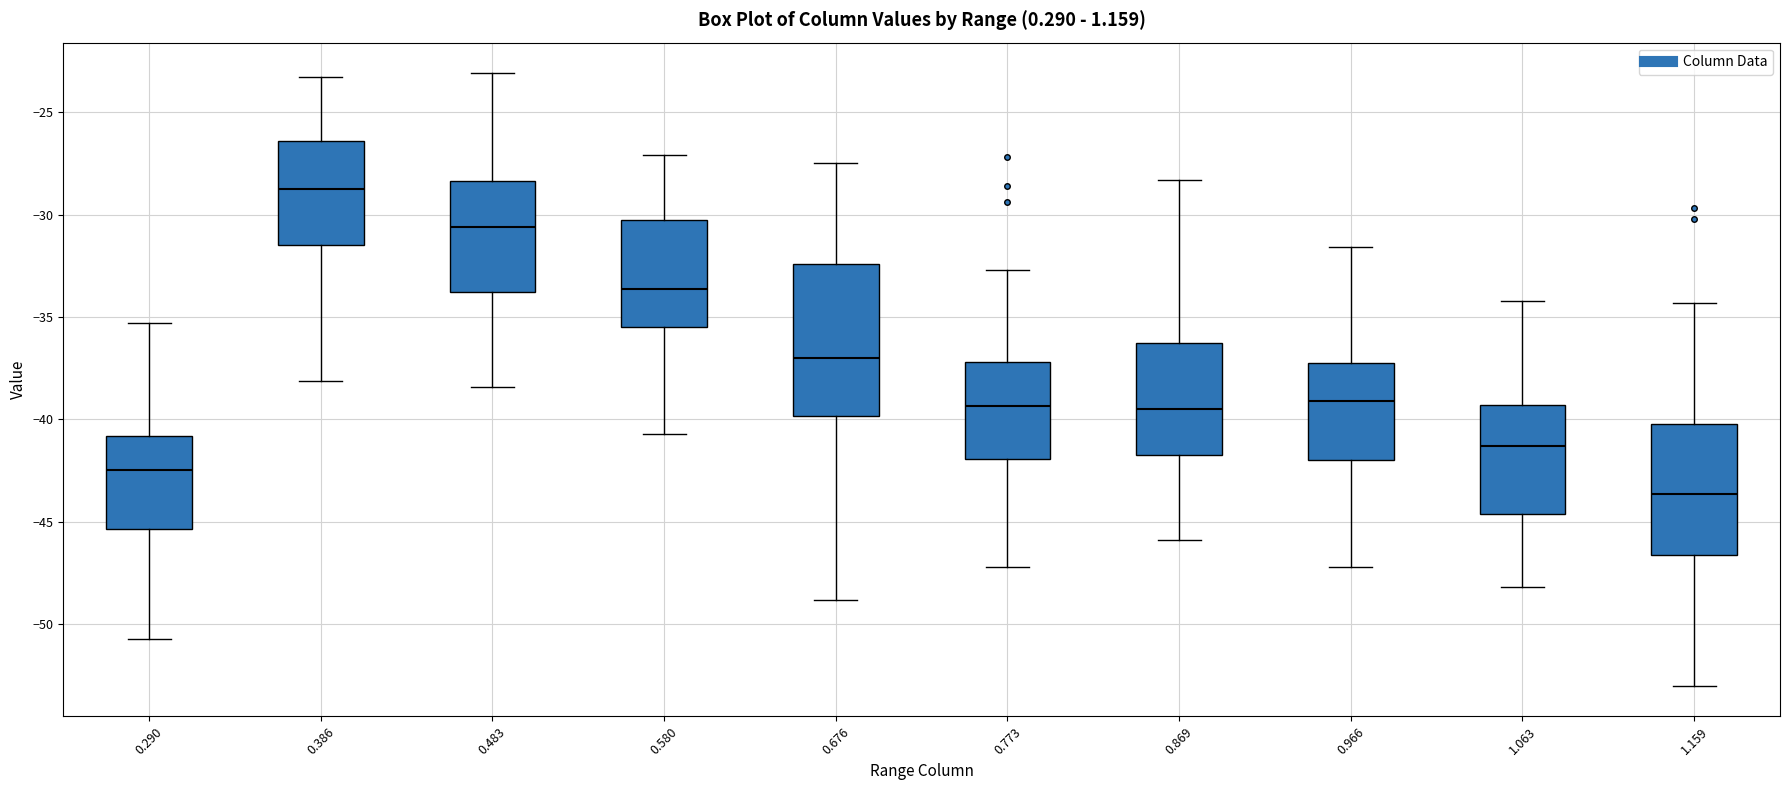

Where does the upper whisker of the box at x = 1.063 end on the y-axis? The values are not printed on the chart, so give them approximately, as read against the axis.

-34.0